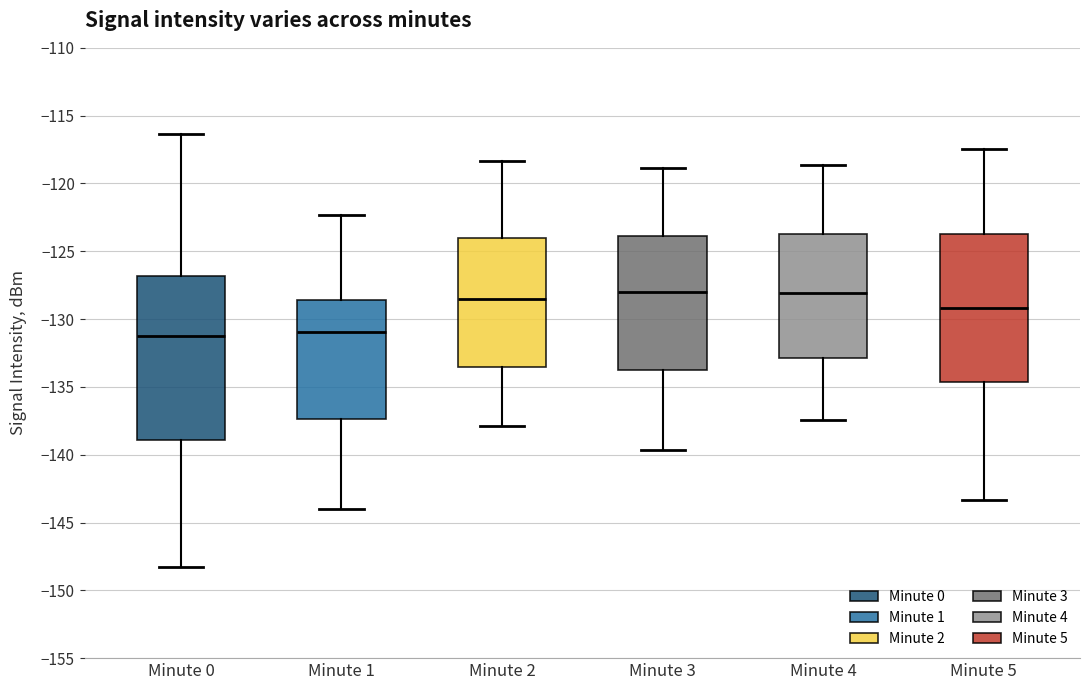

Reading left to right, read every box against the y-axis: the position of its median line, the range the box covers, and the ends of its whiskers. The values are not printed on the chart, so give them approximately, as read against the axis.

Minute 0: median -131.0, box -139.0 to -127.0, whiskers -148.5 to -116.5
Minute 1: median -131.0, box -137.5 to -128.5, whiskers -144.0 to -122.5
Minute 2: median -128.5, box -133.5 to -124.0, whiskers -138.0 to -118.5
Minute 3: median -128.0, box -133.5 to -124.0, whiskers -139.5 to -119.0
Minute 4: median -128.0, box -133.0 to -123.5, whiskers -137.5 to -118.5
Minute 5: median -129.0, box -134.5 to -123.5, whiskers -143.5 to -117.5